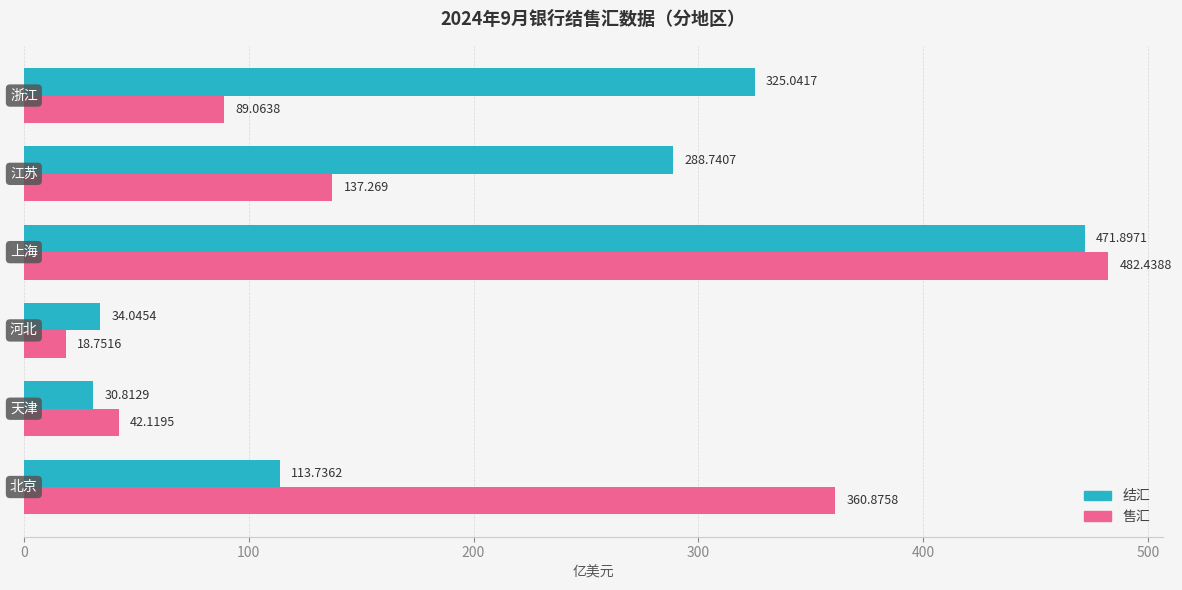

List the series in order of their overall mean, highest first.

结汇, 售汇